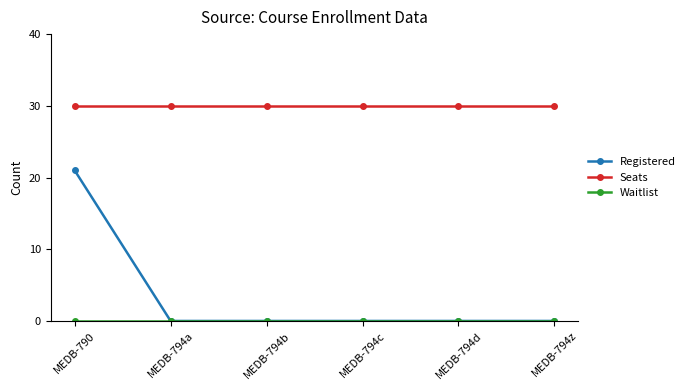

The Seats series shows 30 at MEDB-794c. True or false?

True